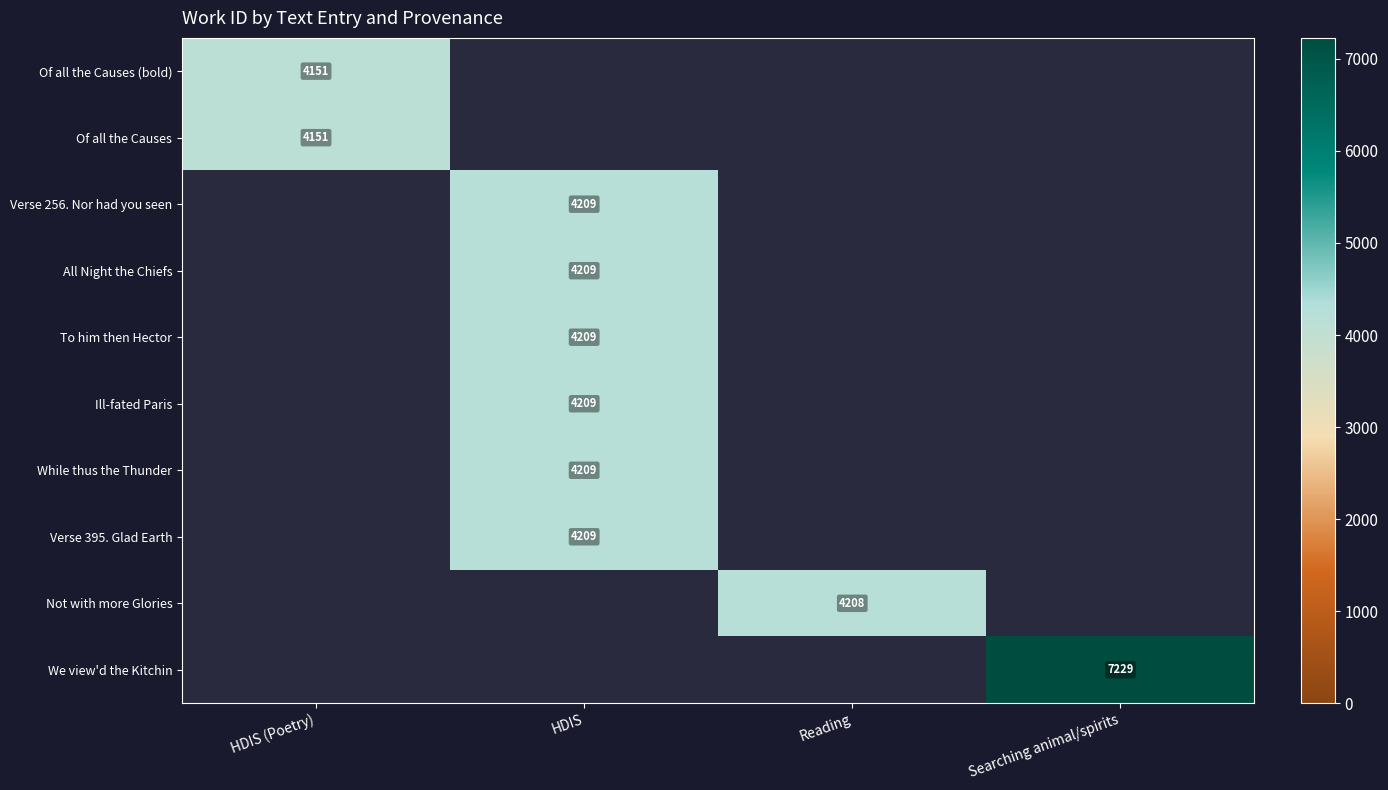

True or false: Ill-fated Paris has a value of 6092 at HDIS.

False